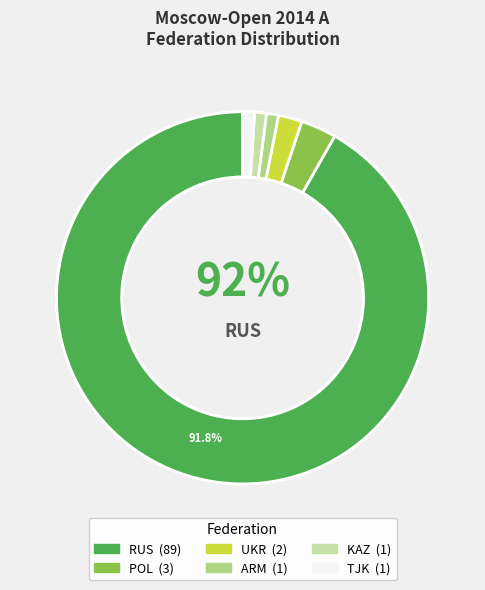

Which slice represents more than half of the pie?

RUS